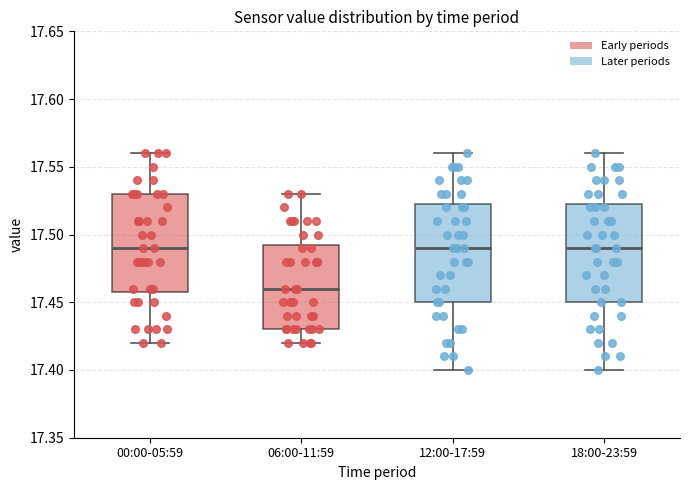

Reading left to right, read every box against the y-axis: the position of its median line, the range the box covers, and the ends of its whiskers. The values are not printed on the chart, so give them approximately, as read against the axis.

00:00-05:59: median 17.490, box 17.460 to 17.530, whiskers 17.420 to 17.560
06:00-11:59: median 17.460, box 17.430 to 17.495, whiskers 17.420 to 17.530
12:00-17:59: median 17.490, box 17.450 to 17.525, whiskers 17.400 to 17.560
18:00-23:59: median 17.490, box 17.450 to 17.525, whiskers 17.400 to 17.560